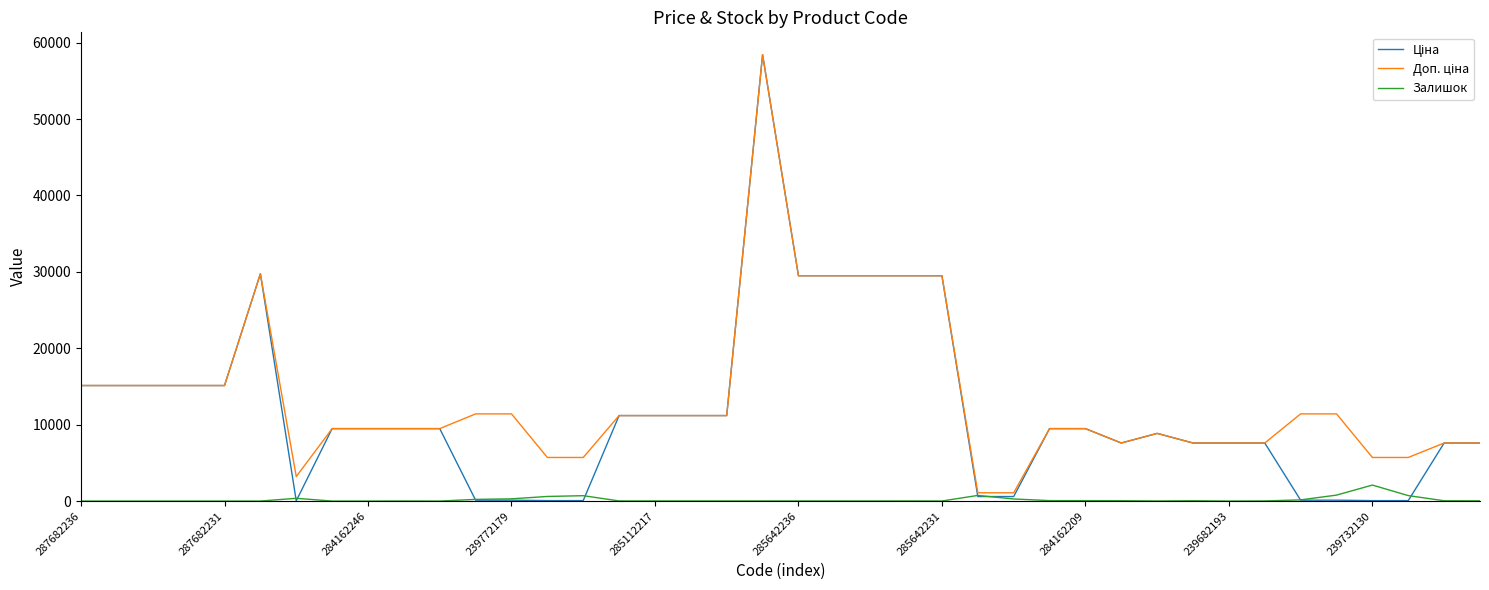

What is the maximum value shown in the chart?

58426.5